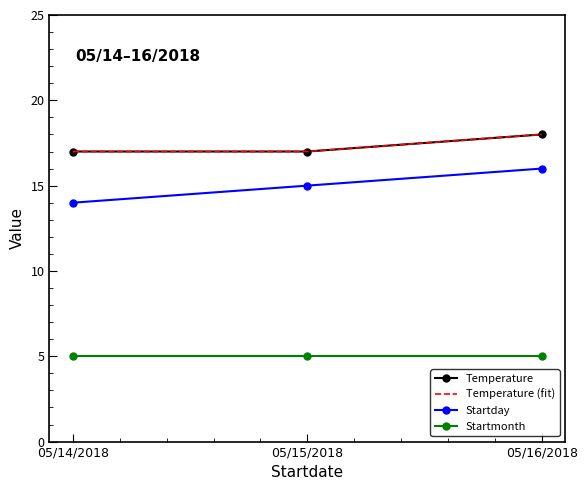

What is the value of the Startday point at the 2nd from the left?

15